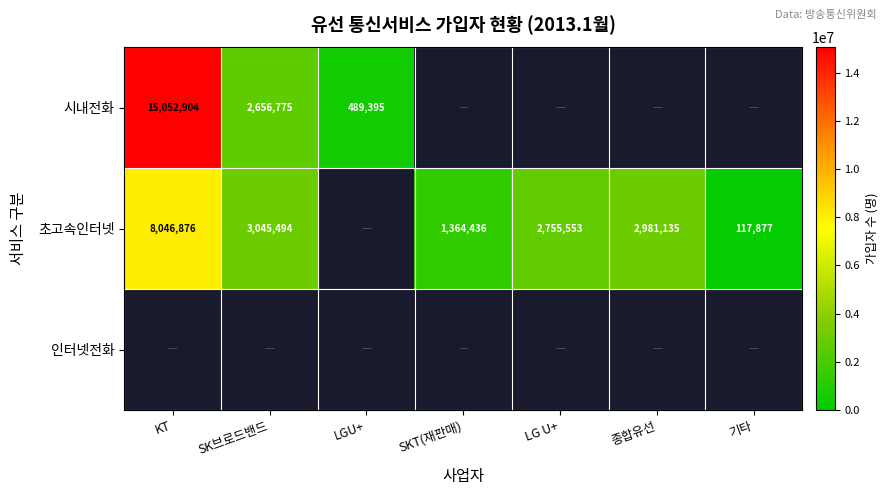

True or false: 초고속인터넷 has a value of 8046876 at KT.

True